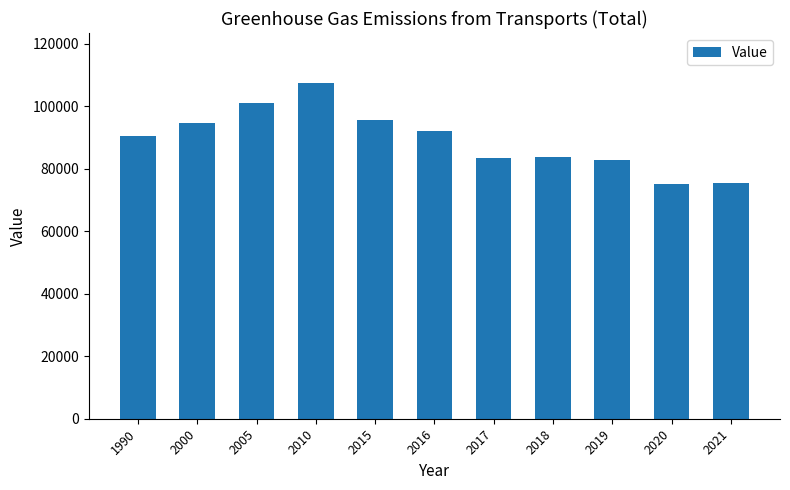

The value at 2018 is 83838. True or false?

True